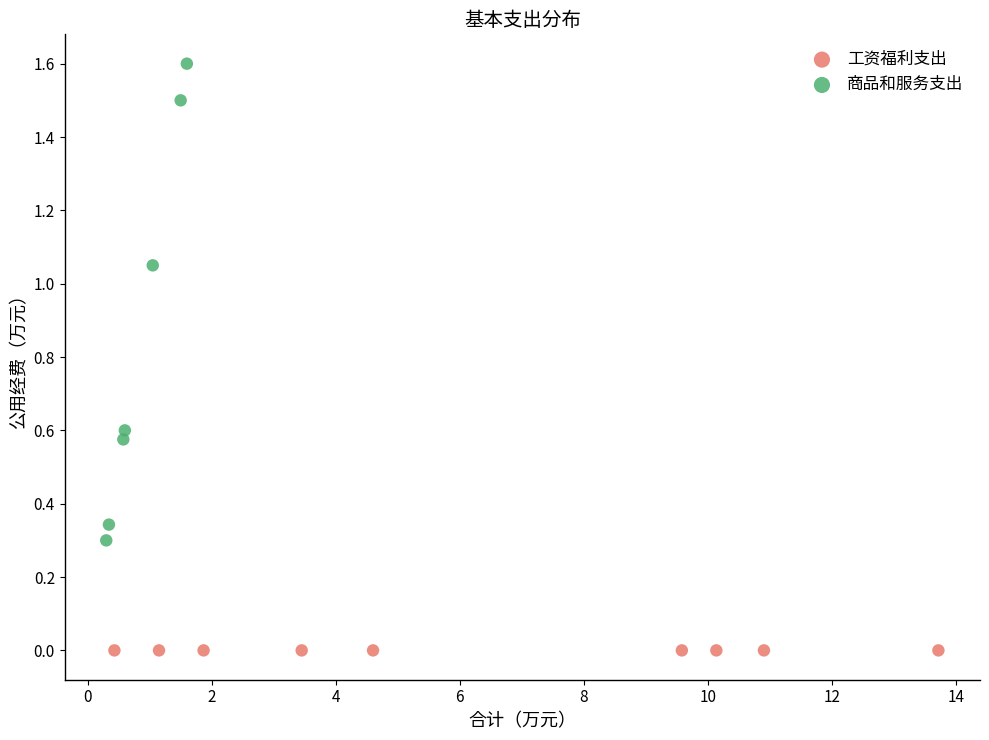

Which series contains the highest Y value?

商品和服务支出